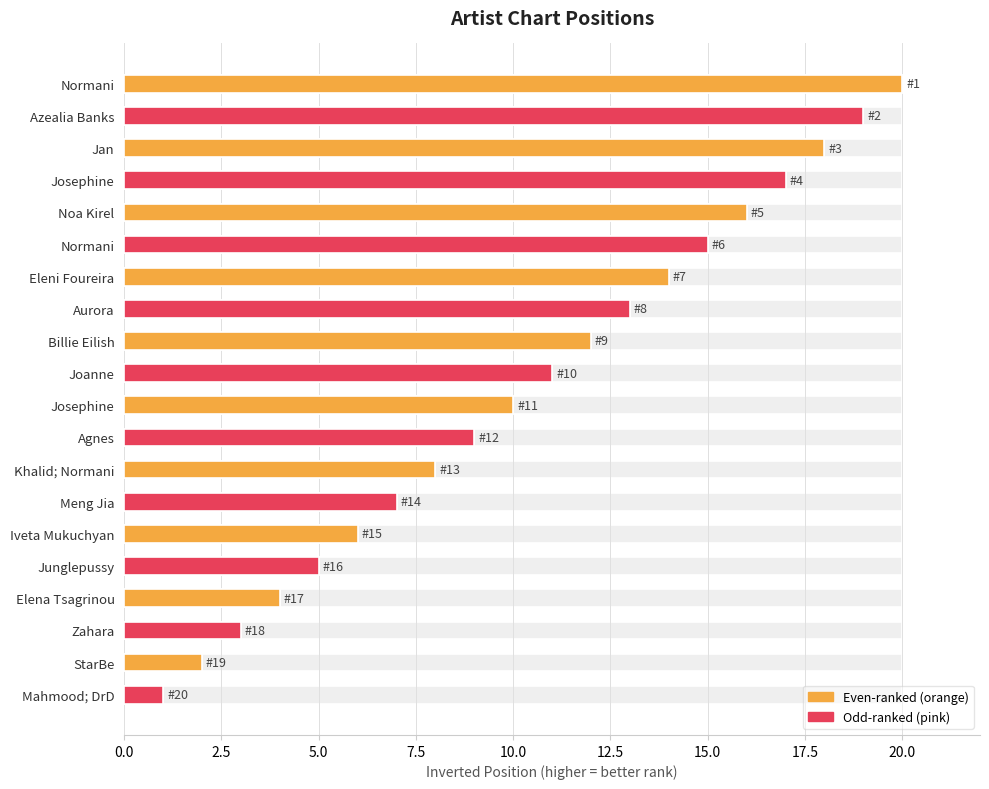

How many data points does each series have?

20